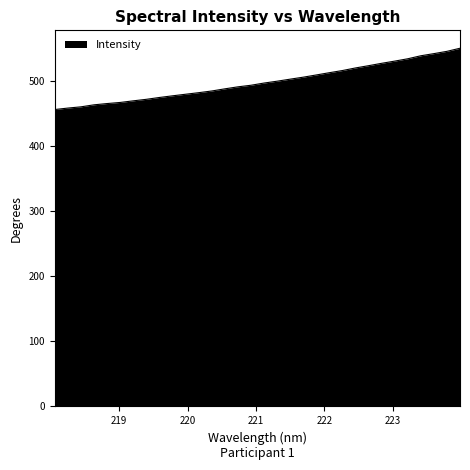

What is the maximum value shown in the chart?

549.9